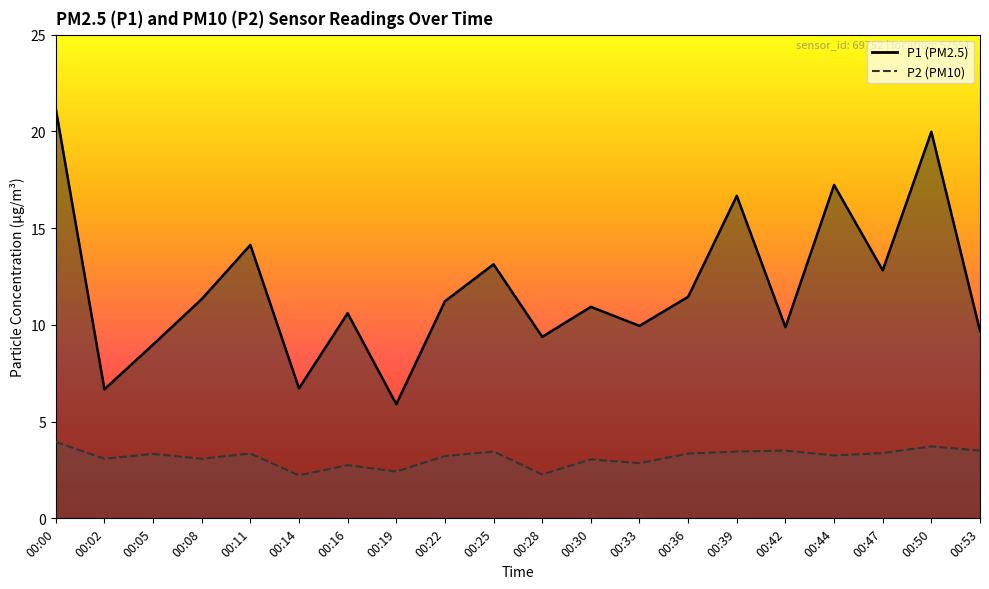

What is the difference between the P1 values at 00:11 and 00:25?

1.0